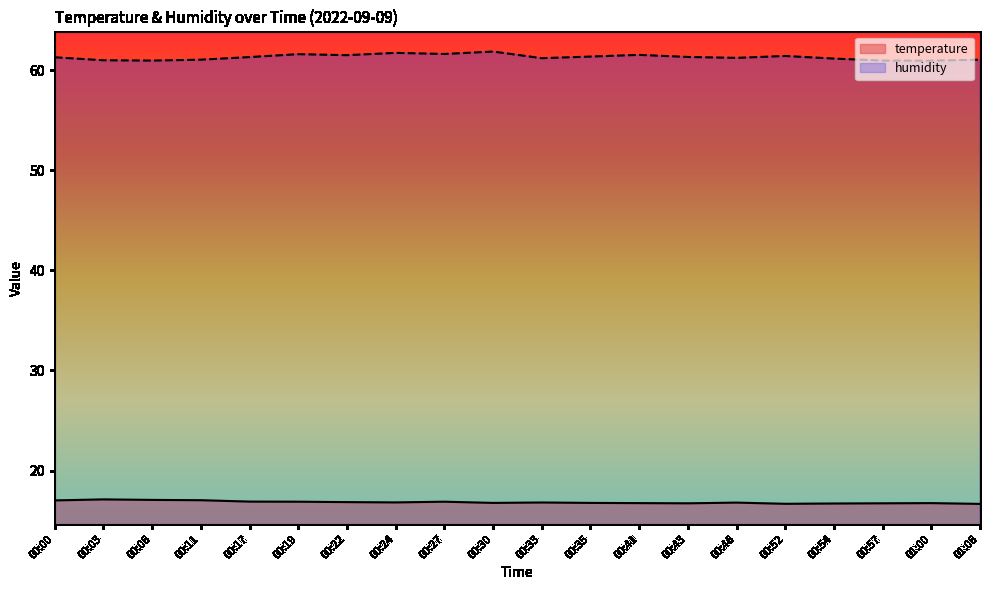

Does the chart have visible grid lines?

No